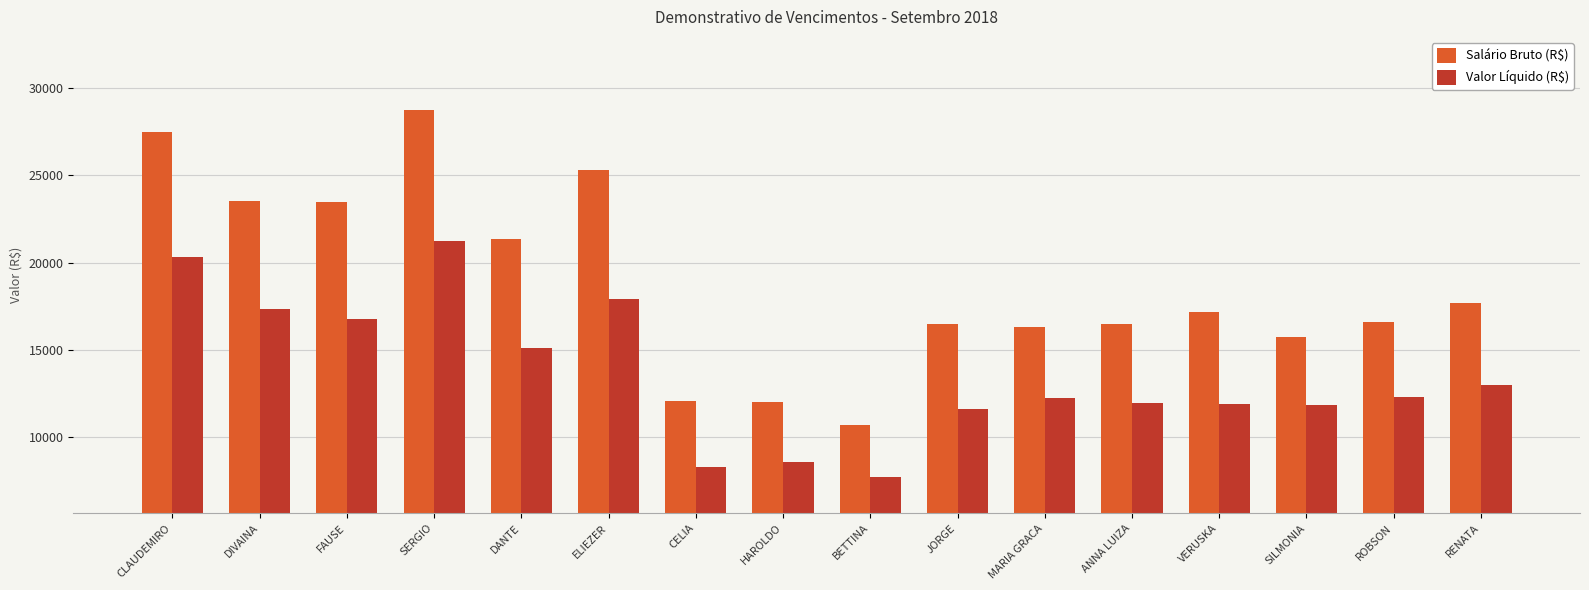

What position from the right is DIVAINA?

15